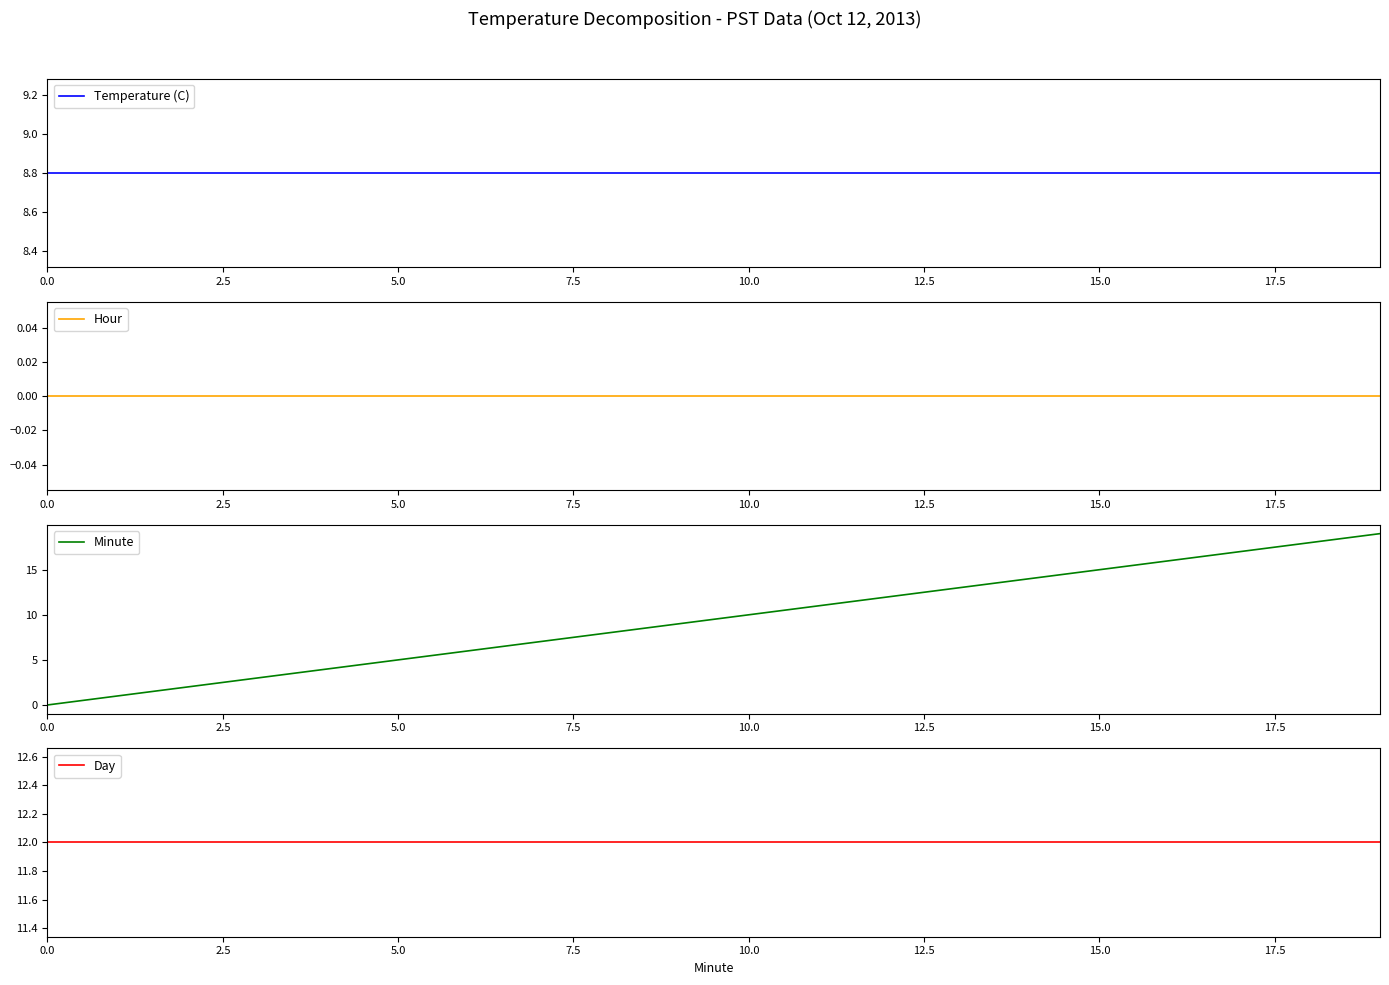

True or false: Minute has a value of 27.6 at 17.

False